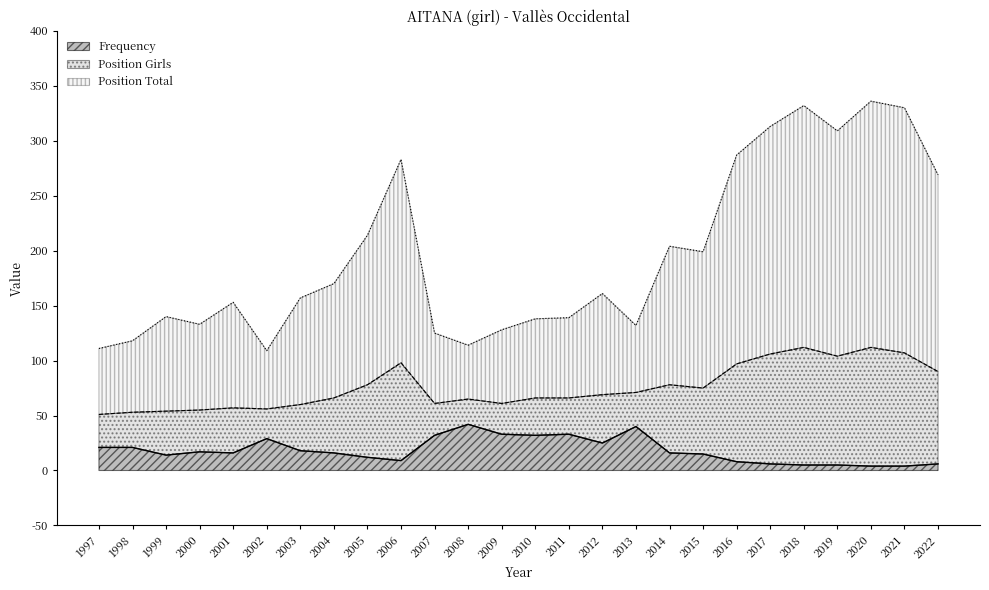

What is the average value of the Frequency series?

18